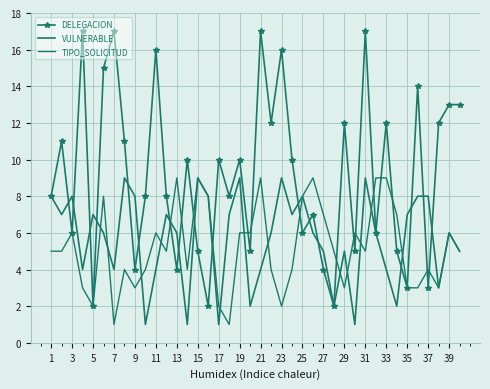

Rank the series by their maximum value, from highest to lowest.

DELEGACION, VULNERABLE, TIPO_SOLICITUD